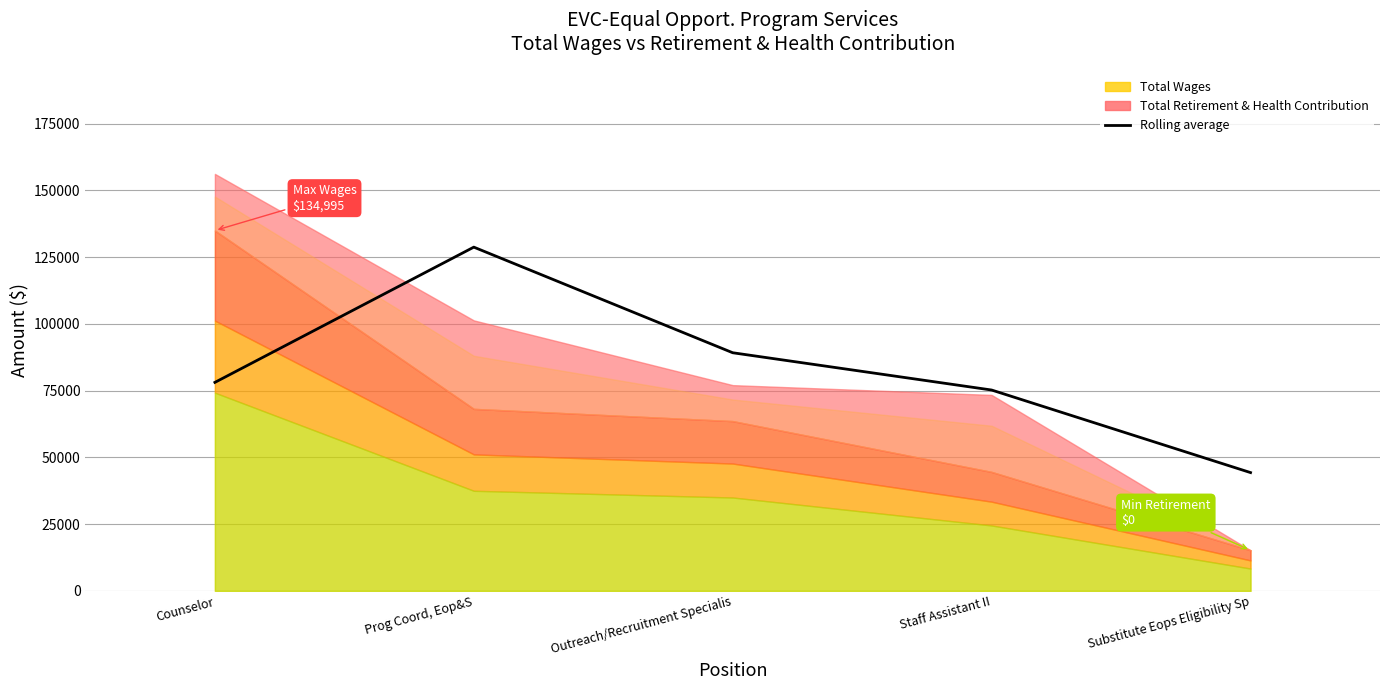

True or false: there are more than 1 points higher than both neighbors.

False